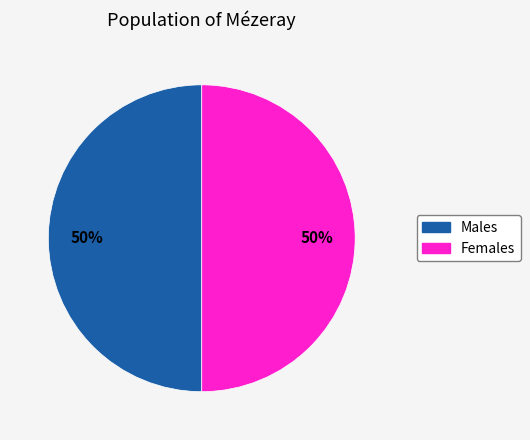

To the nearest percent, what is the average slice percentage?

50%